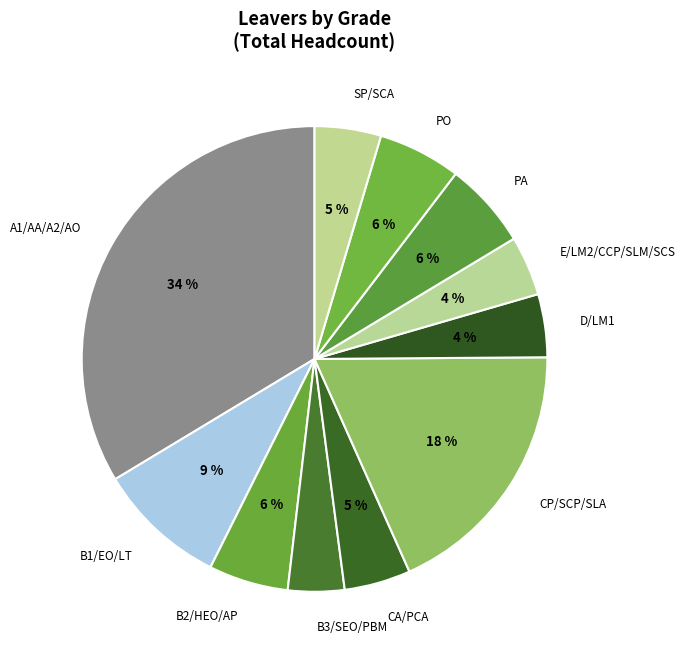

Between CA/PCA and CP/SCP/SLA, which is larger?

CP/SCP/SLA